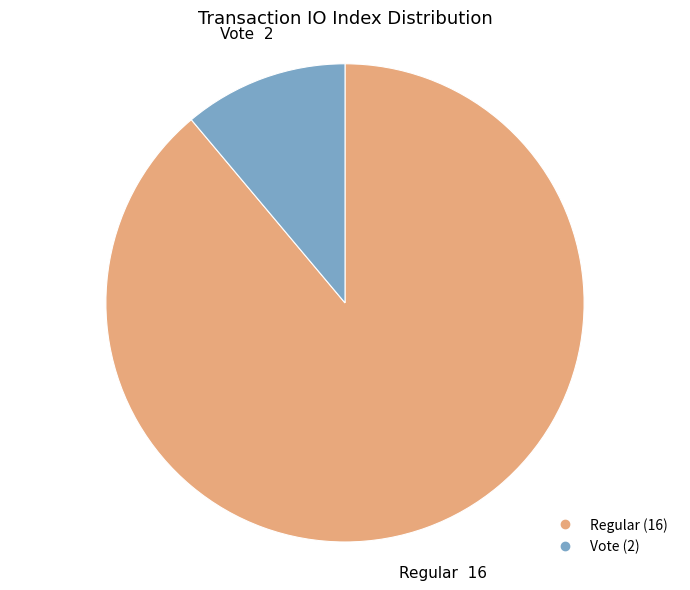

Is there a majority slice in this chart?

Yes